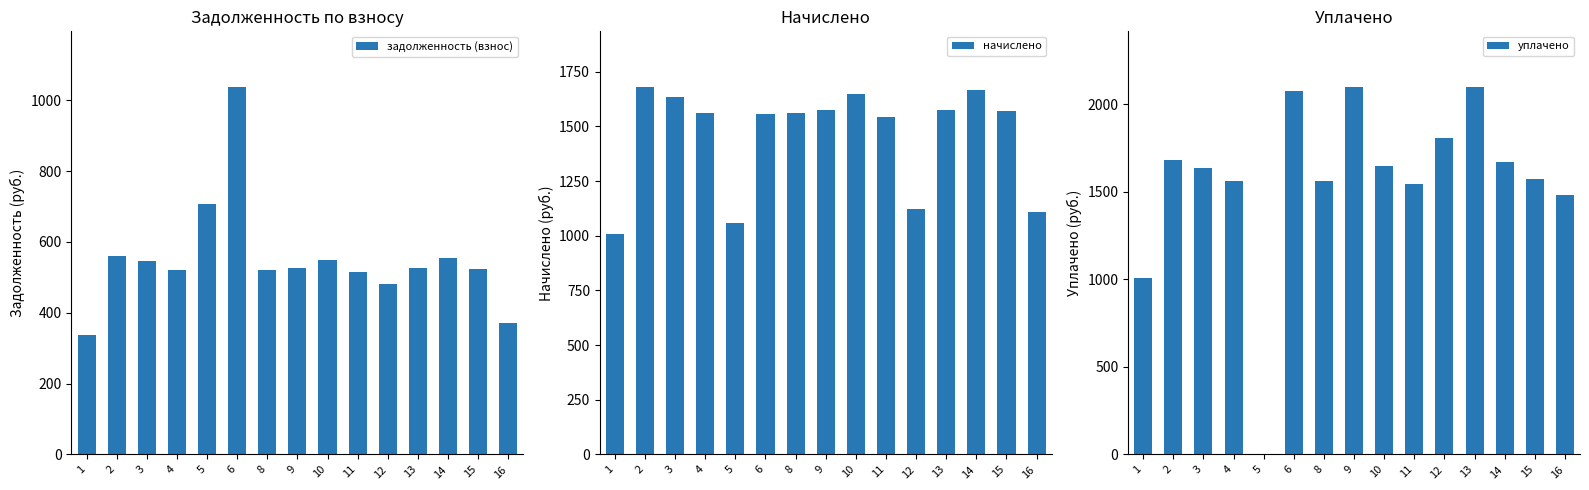

What is the value of the задолженность (взнос) bar at the 9th from the left?

549.9